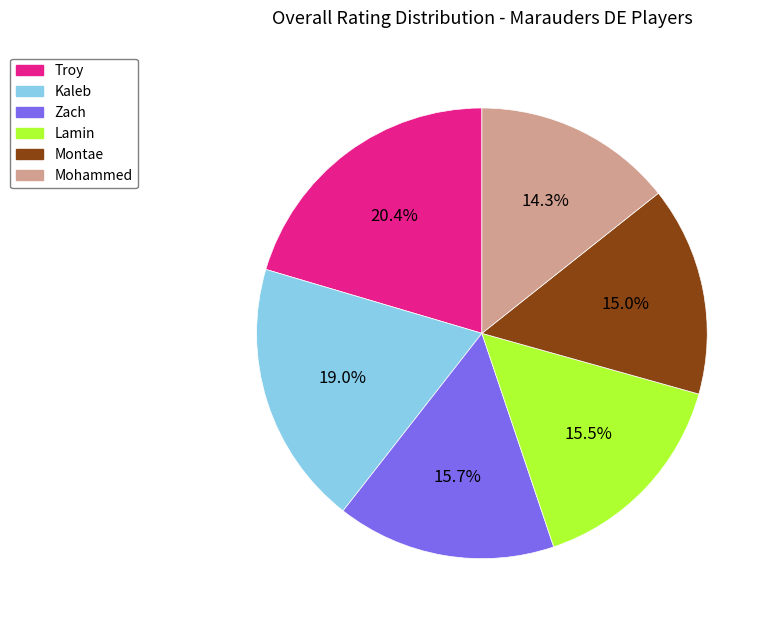

Is it true that Montae is 5% of the pie?

False